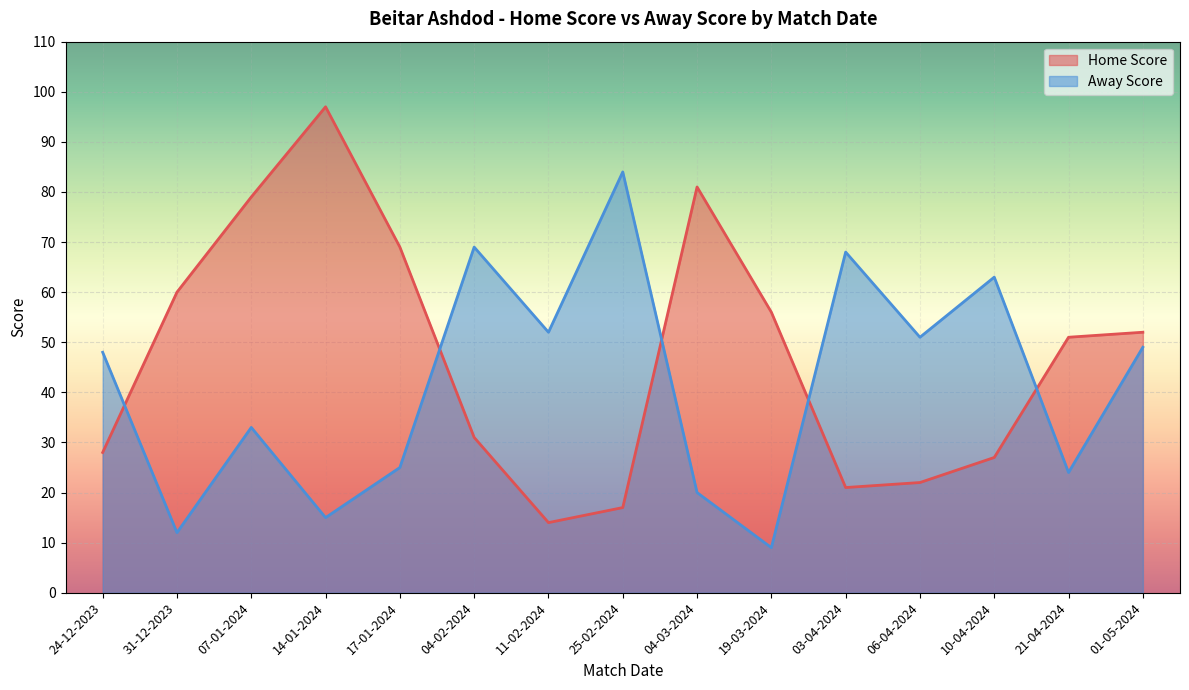

What is the sum of all Home Score values?

705